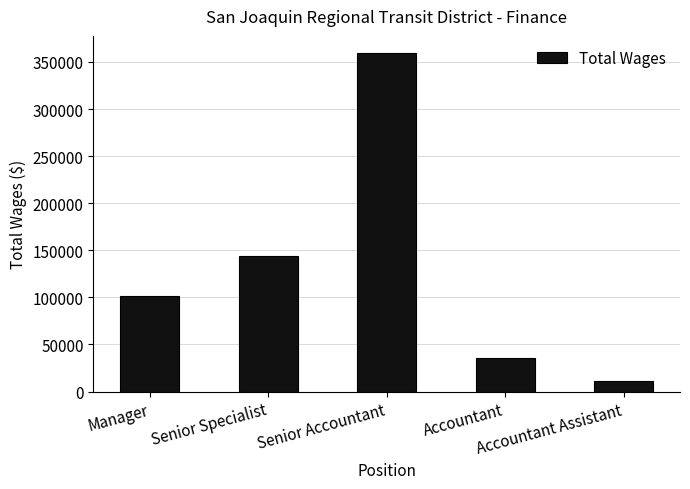

The value at Manager is 43766. True or false?

False